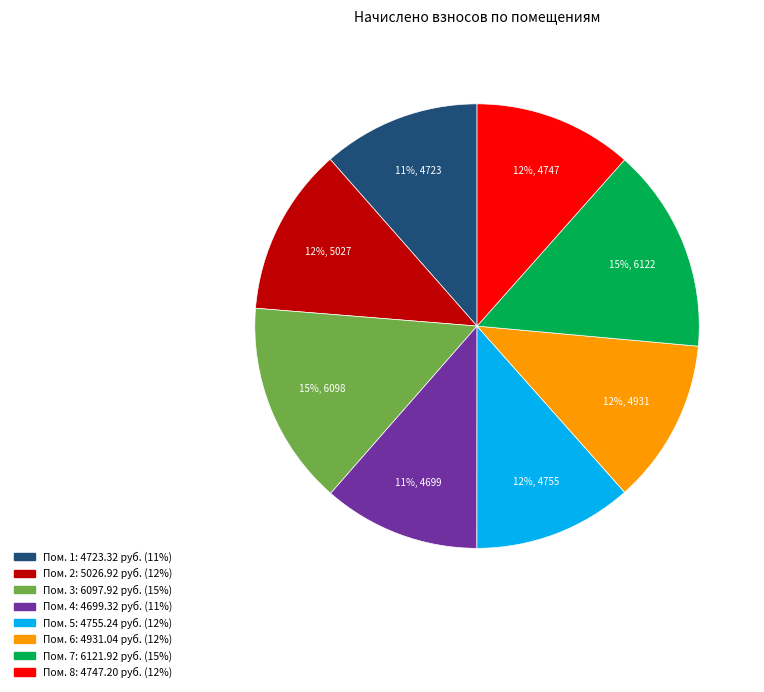

Is there any slice that represents more than half of the pie?

No